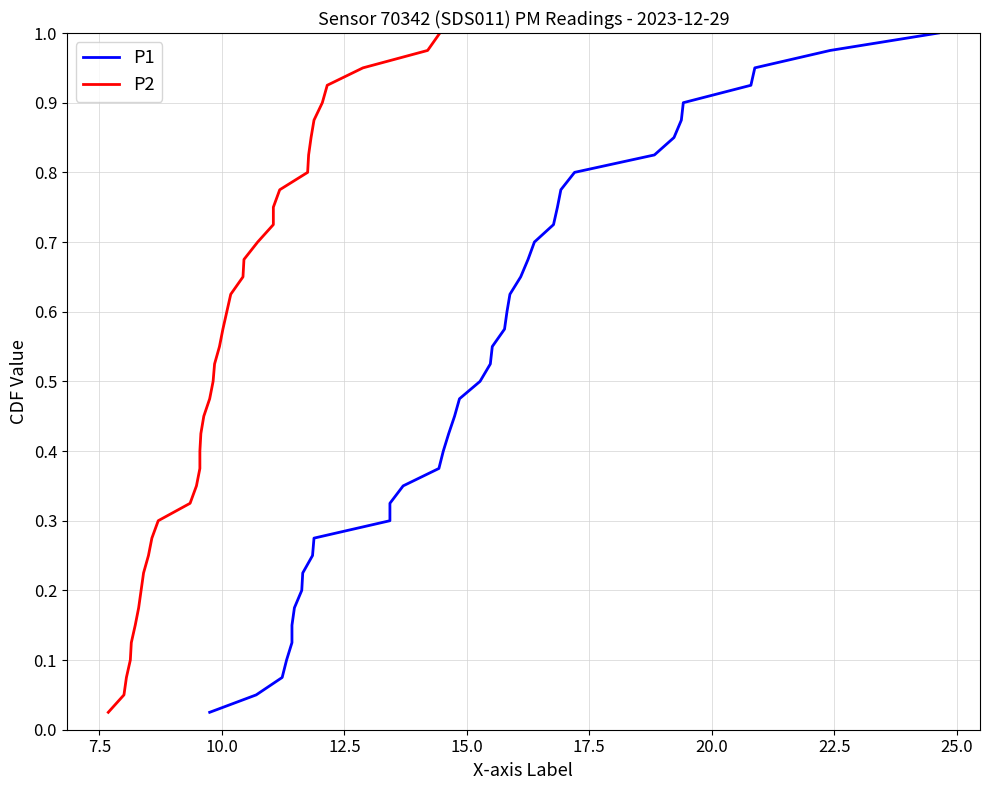

How many data points does each series have?

40